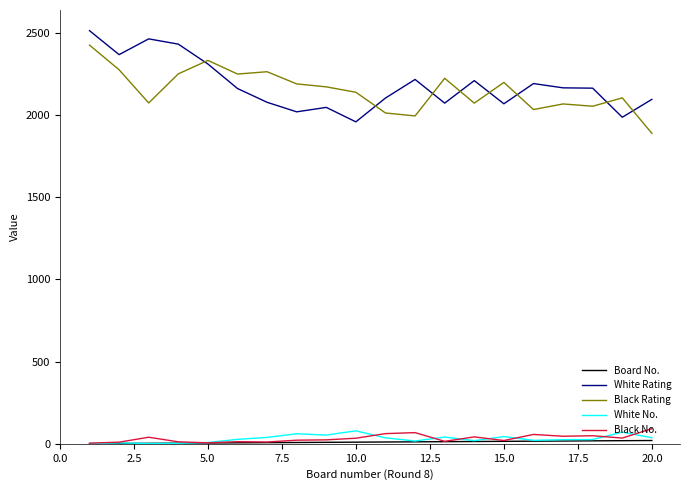

True or false: White No. and Black Rating cross at least once.

False